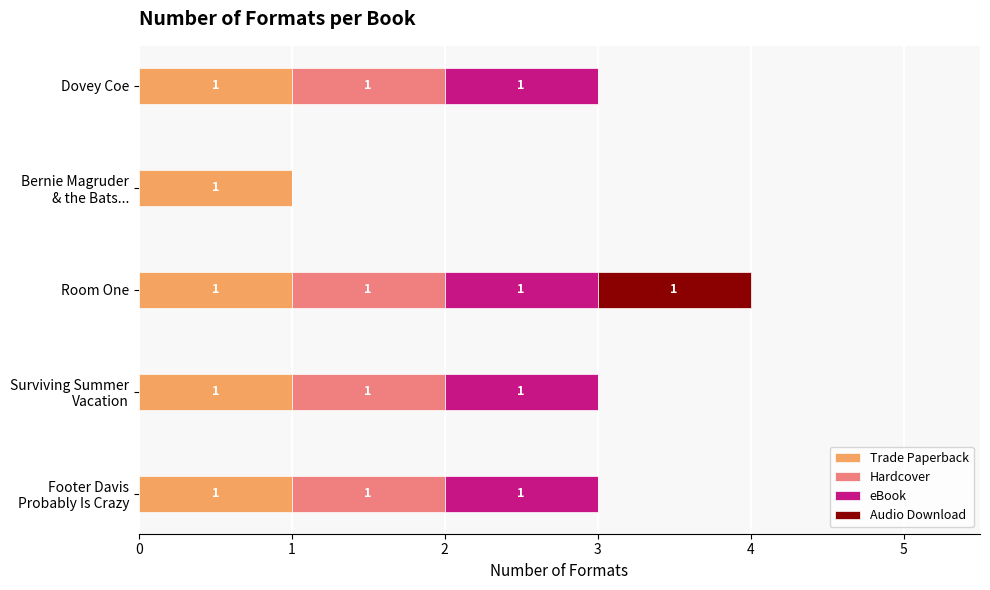

At which category is the sum across all series the highest?

Room One